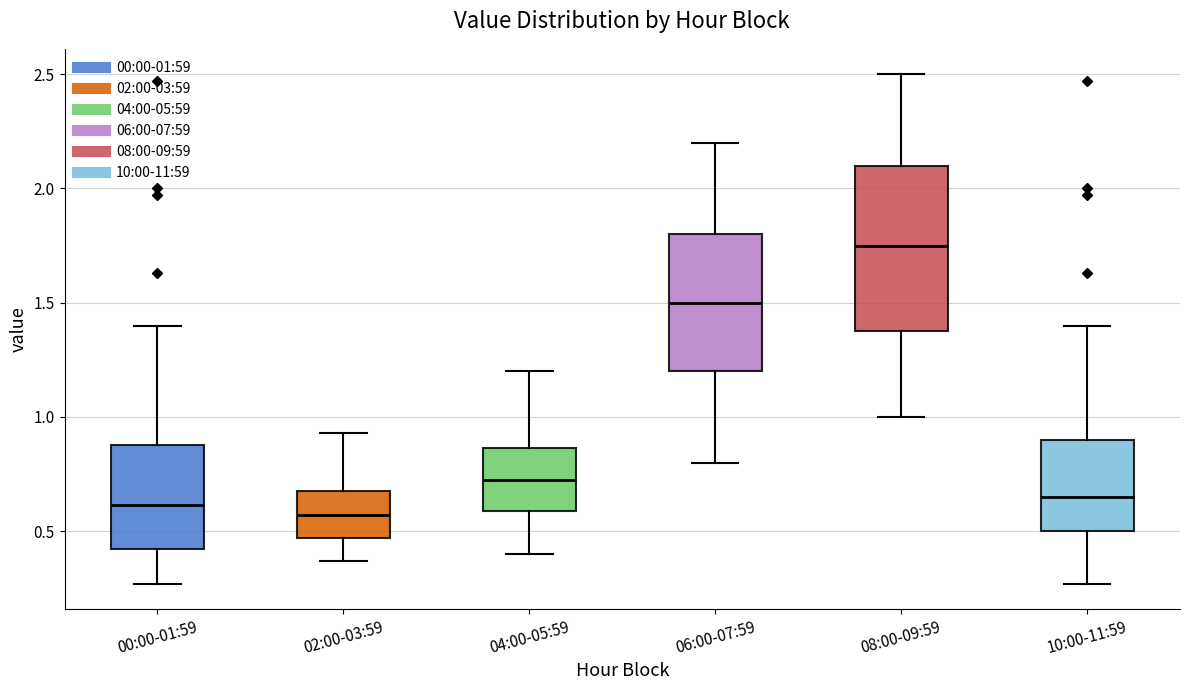

Which box has the highest median line?

08:00-09:59